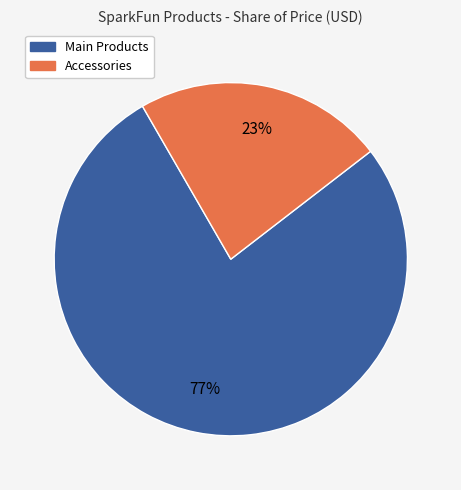

Which category has the smallest portion of the pie?

Accessories